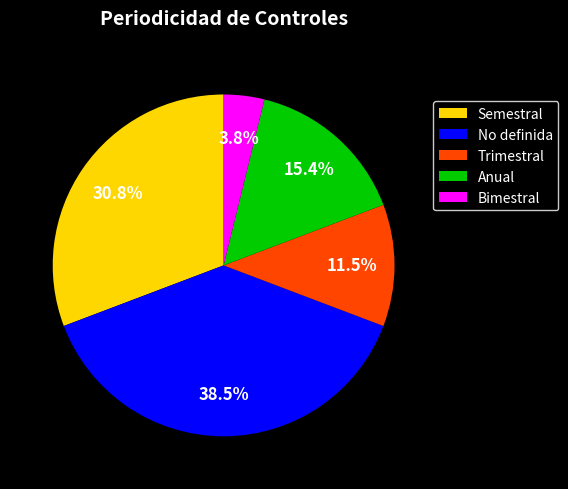

To the nearest percent, what is the combined percentage of Anual and No definida?

54%